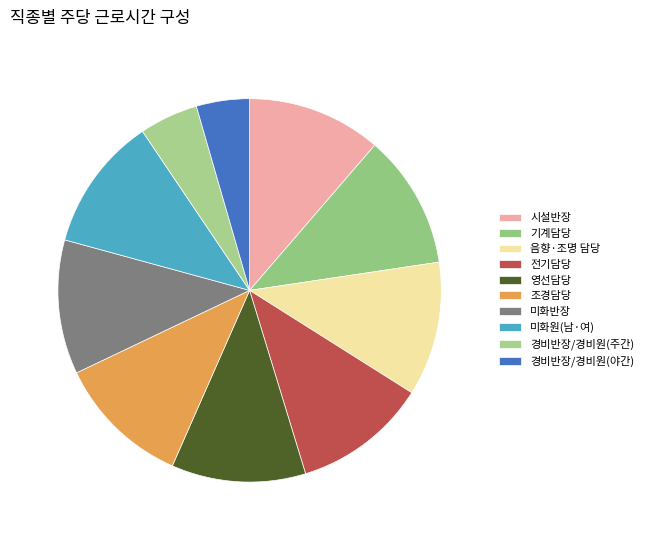

What percentage is the 음향·조명 담당 slice, to the nearest percent?

11%